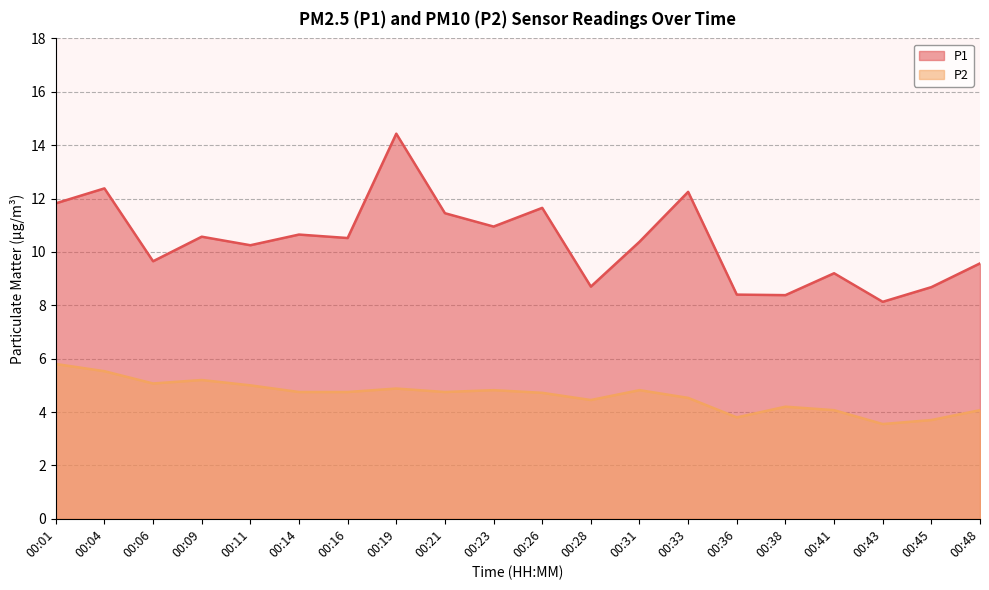

What is the difference between the maximum and second lowest values in the P2 series?

2.1